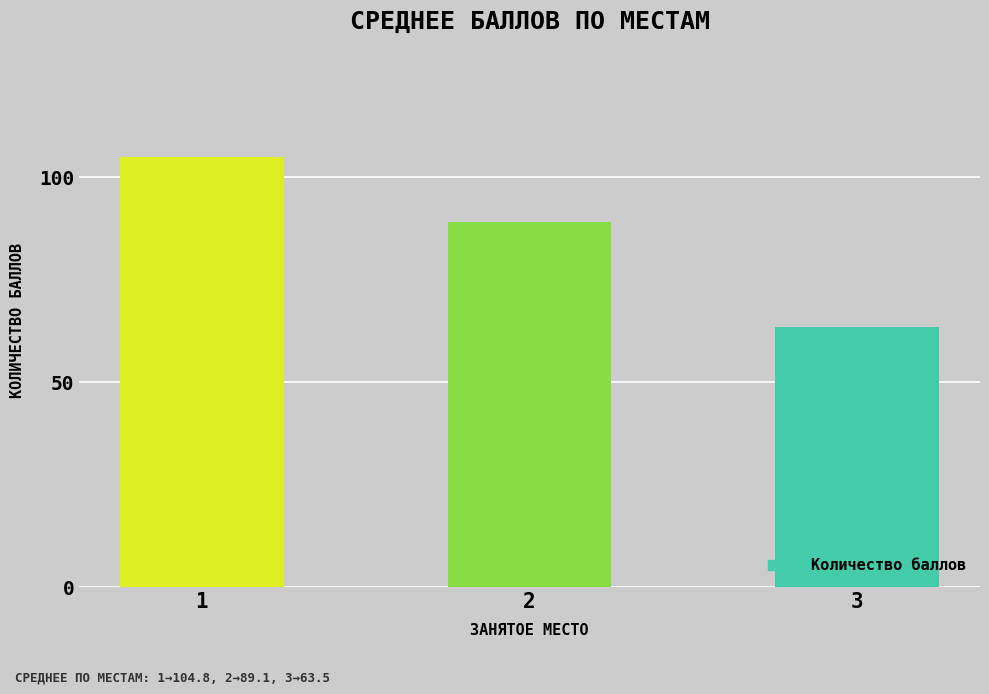

List the labels in order of value, largest first.

1, 2, 3